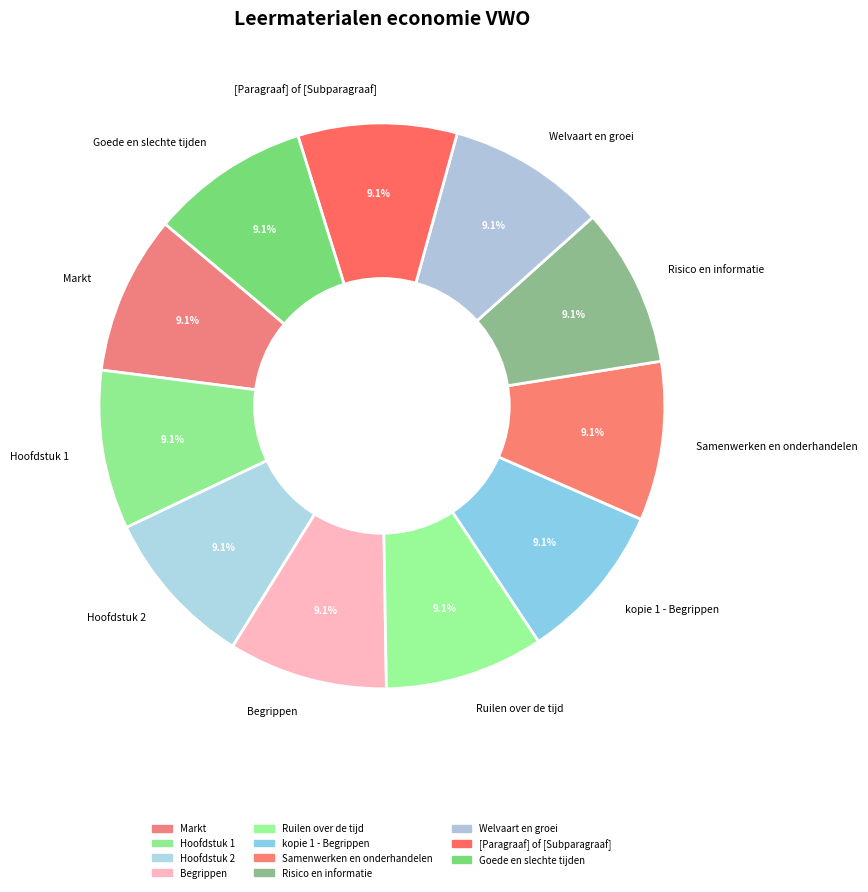

Is there any slice that represents more than half of the pie?

No